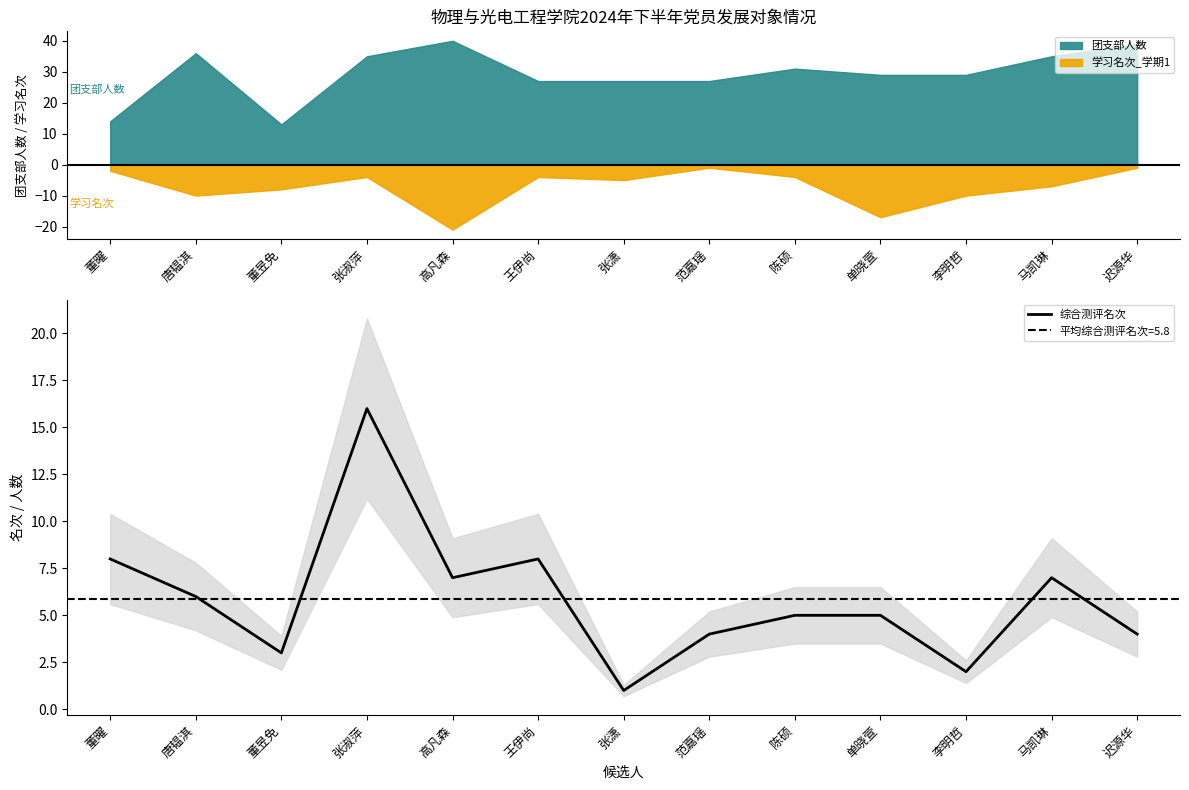

The value at 马凯琳 is 7. True or false?

True